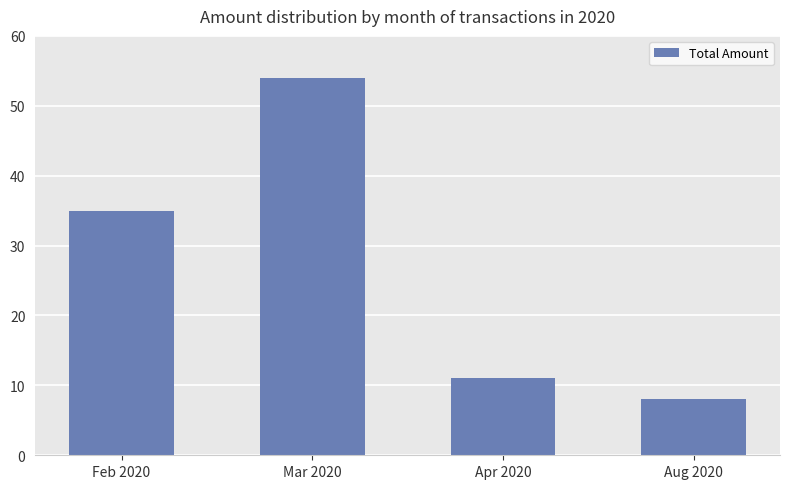

Reading left to right, transcribe all the data shown in this chart.

35.0	54.0	11.0	8.1